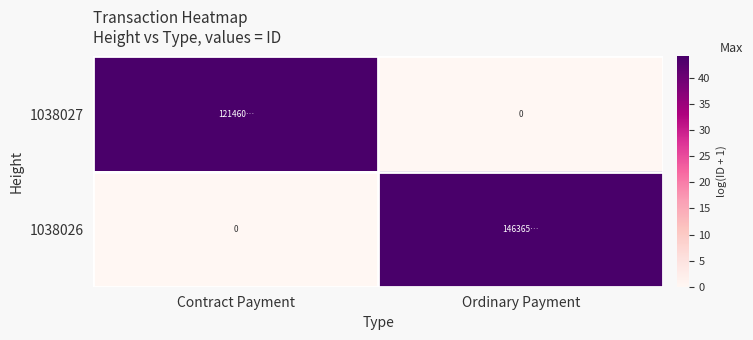

Count the number of data series in this chart.

2